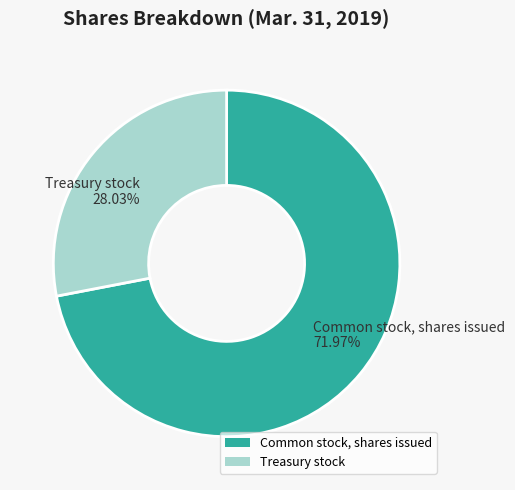

Which category has the biggest portion of the pie?

Common stock, shares issued